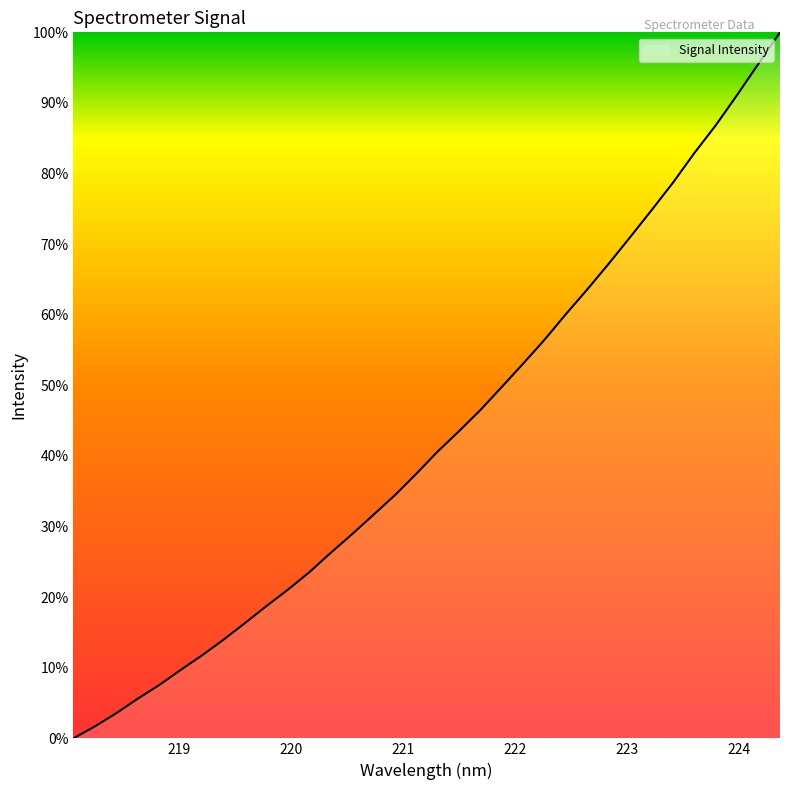

What is the maximum value shown in the chart?

100.0